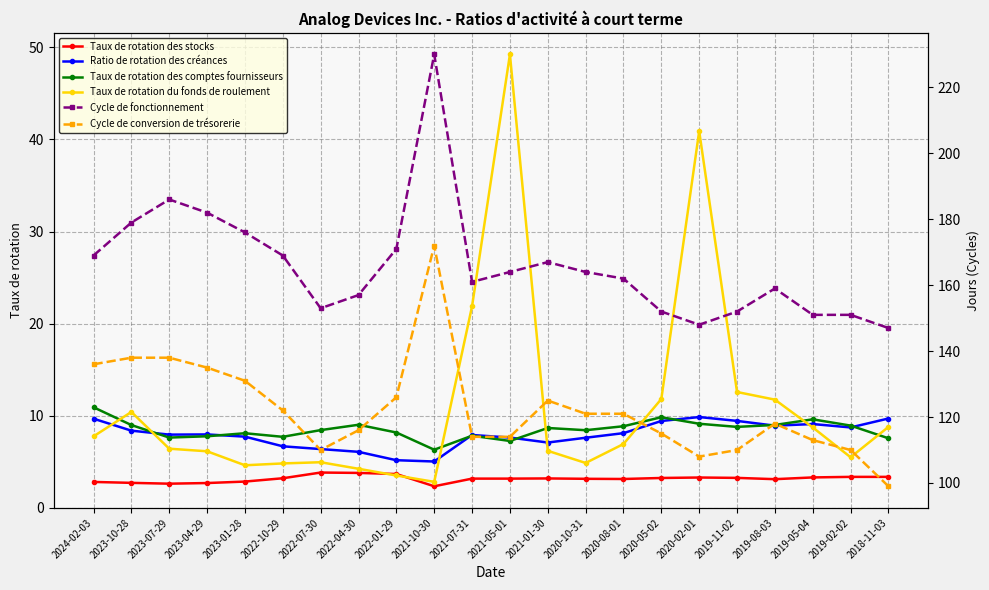

What is the sum of all Taux de rotation des stocks values?

69.0